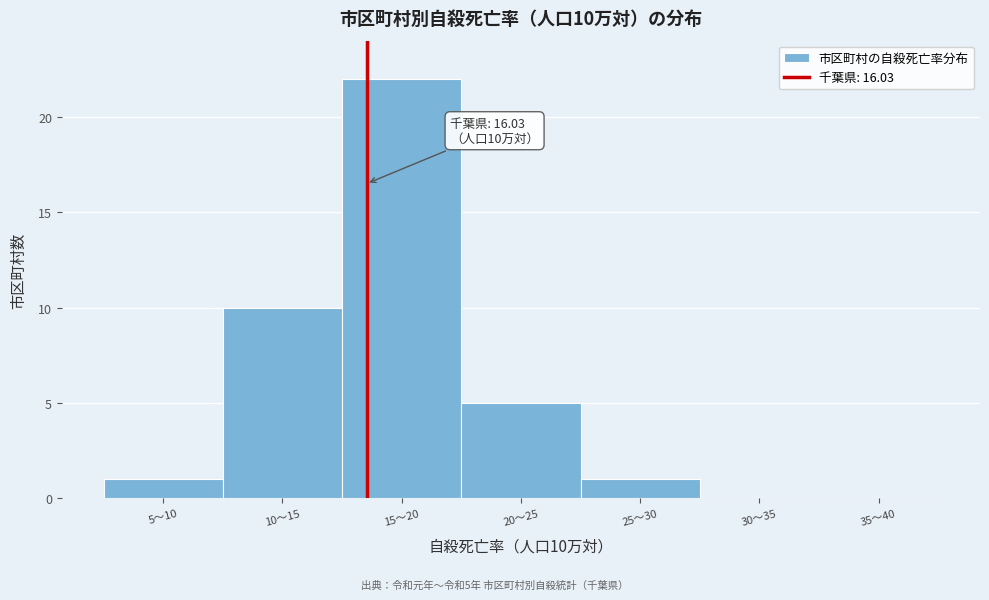

Reading right to left, extract all data points from this chart.

35〜40=0	30〜35=0	25〜30=1	20〜25=5	15〜20=22	10〜15=10	5〜10=1